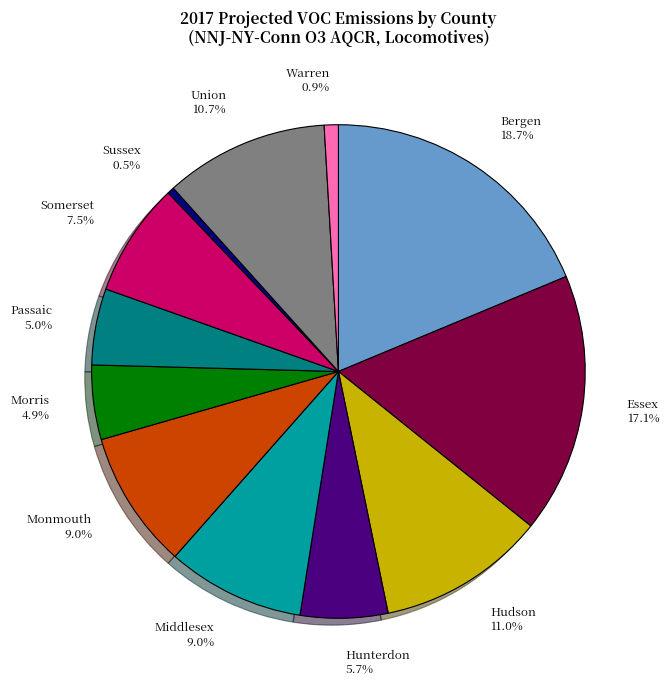

Count the number of slices in the pie.

12